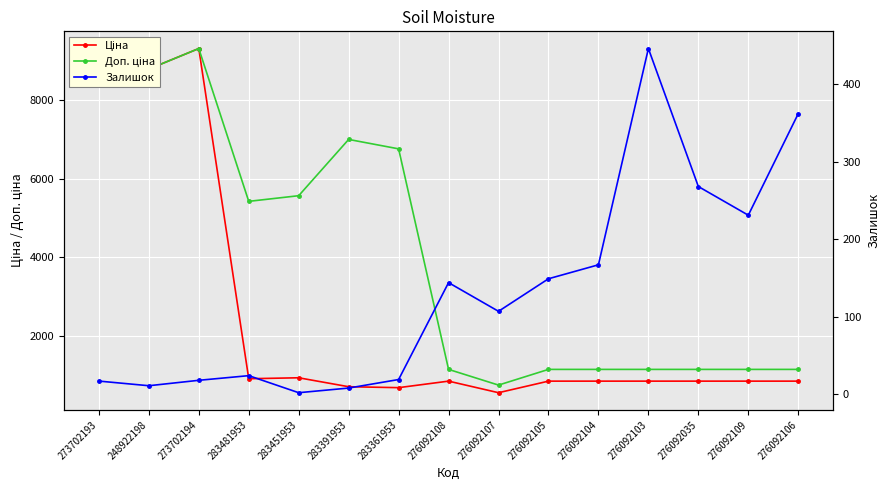

What is the label of the 9th point from the left?

276092107